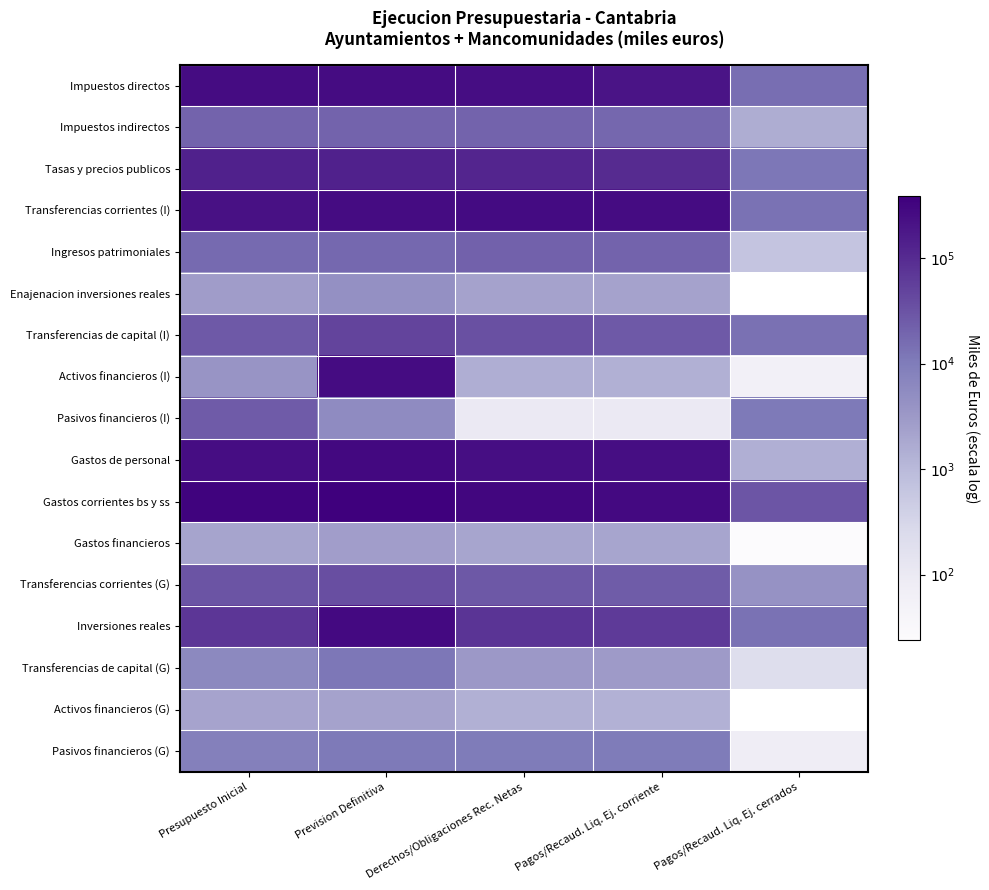

Which series changed the most between Derechos/Obligaciones Rec. Netas and Pagos/Recaud. Liq. Ej. corriente?

Transferencias de capital (I)